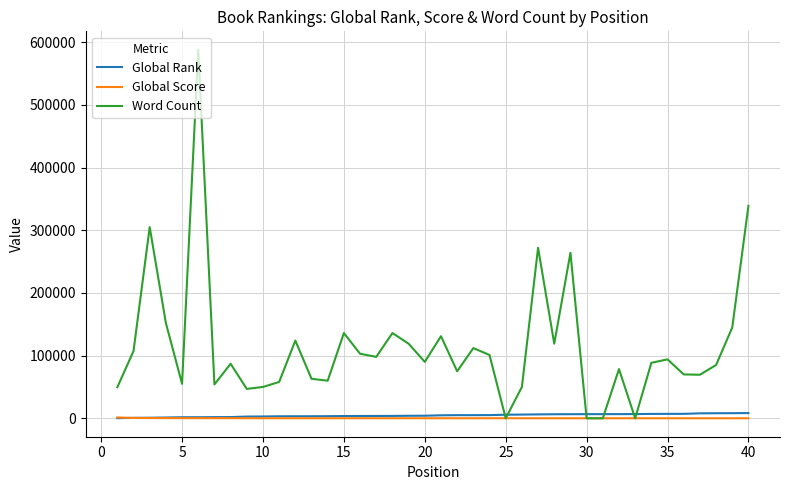

What is the maximum value shown in the chart?

588000